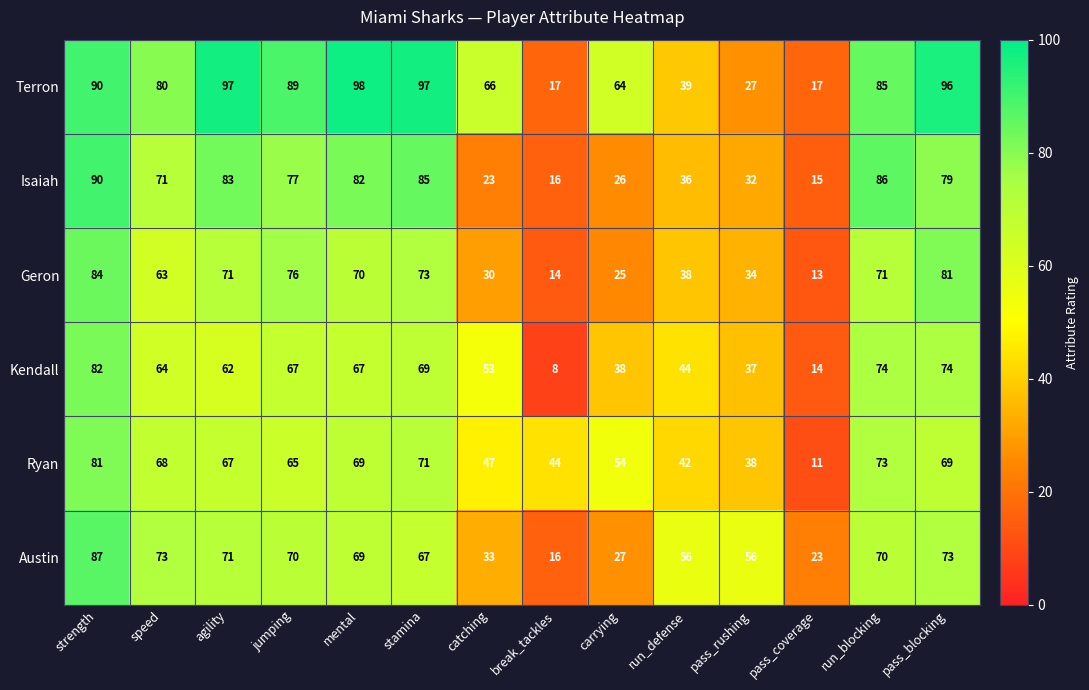

Is it true that Kendall equals 24 at pass_coverage?

False